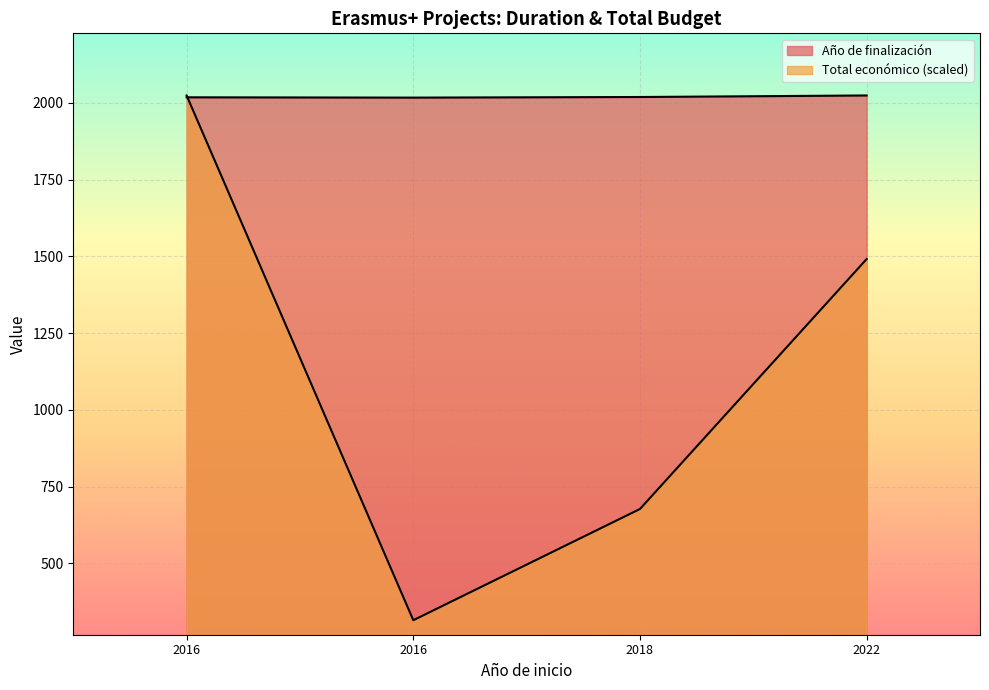

In Total económico, how many points are lower than both neighbors (excluding endpoints)?

1